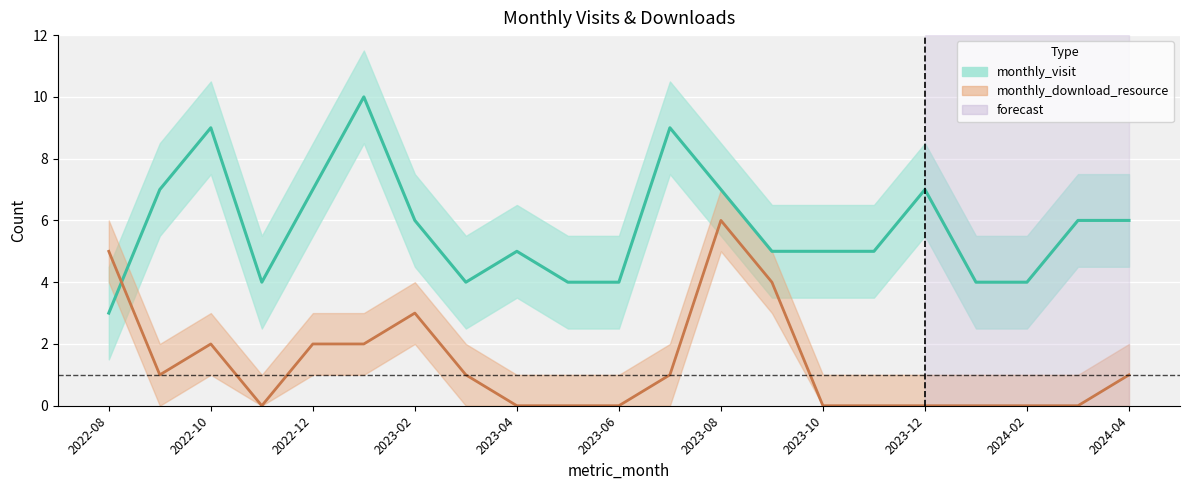

What is the label of the 13th point from the right?

2023-04